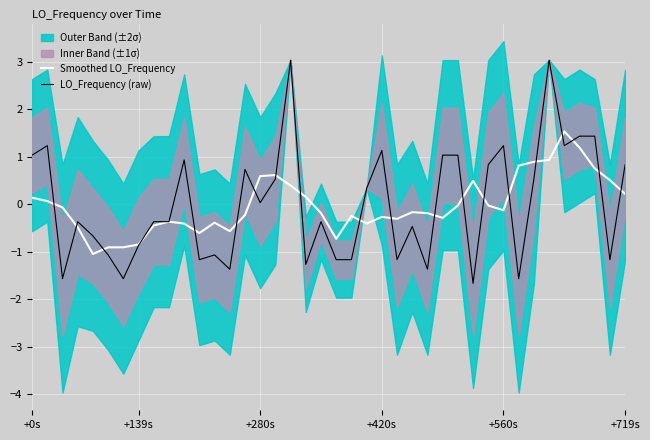

What is the maximum value for LO_Frequency (raw)?

3.0